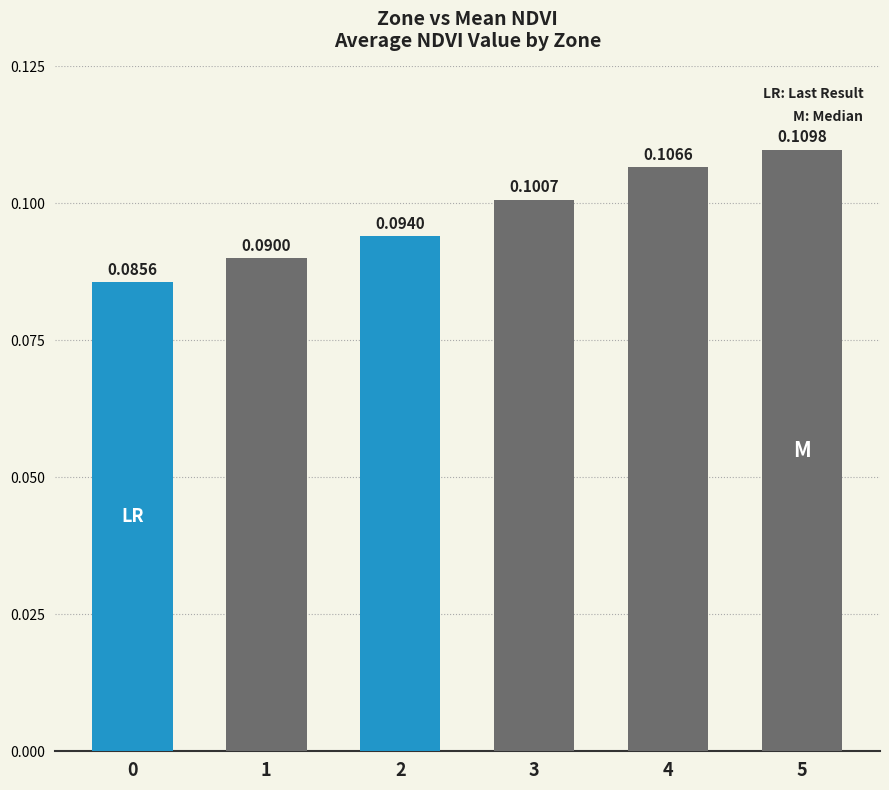

List the labels in order of value, largest first.

5, 4, 3, 2, 1, 0